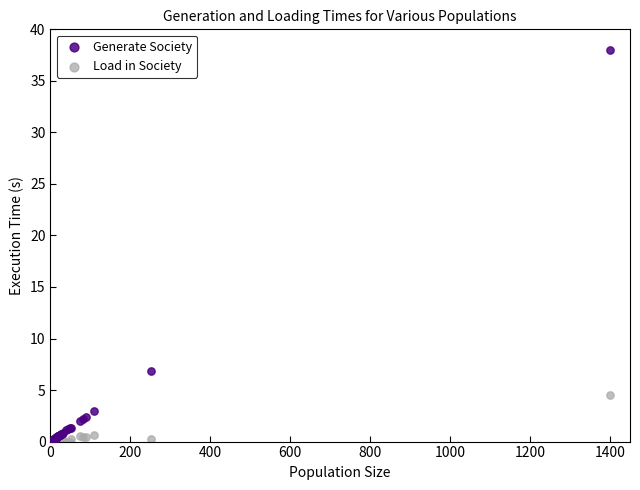

Across all series, what Y value is closest to 19?

6.8